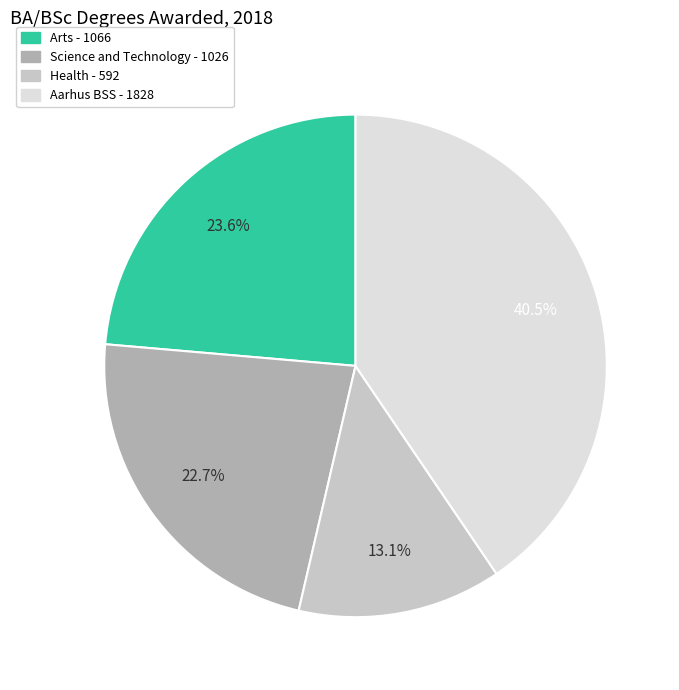

Between Science and Technology and Arts, which is larger?

Arts